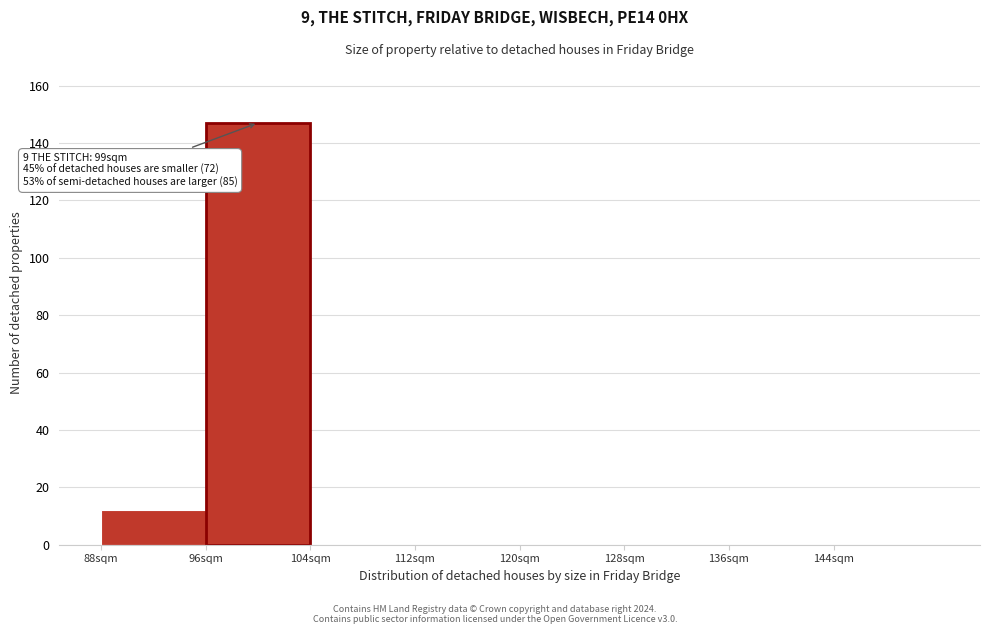

Which range on the x-axis has the tallest bar?

96 to 104